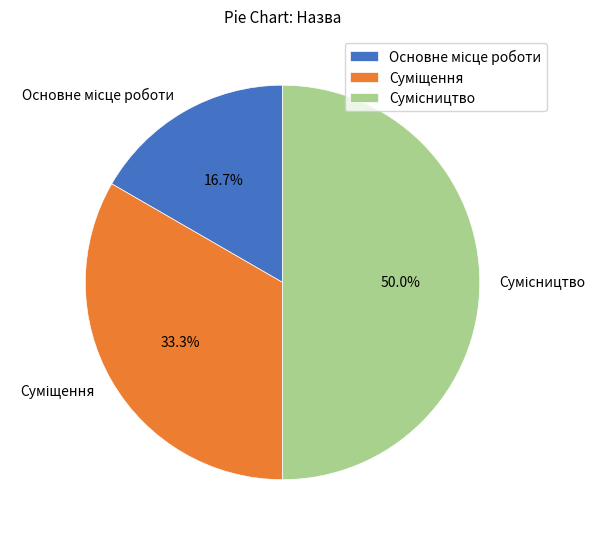

Count the number of slices in the pie.

3